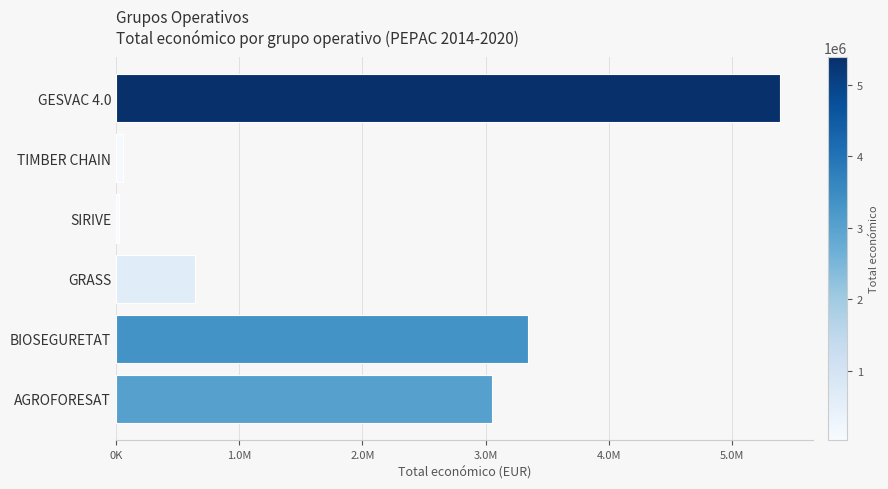

Are the bars horizontal?

Yes